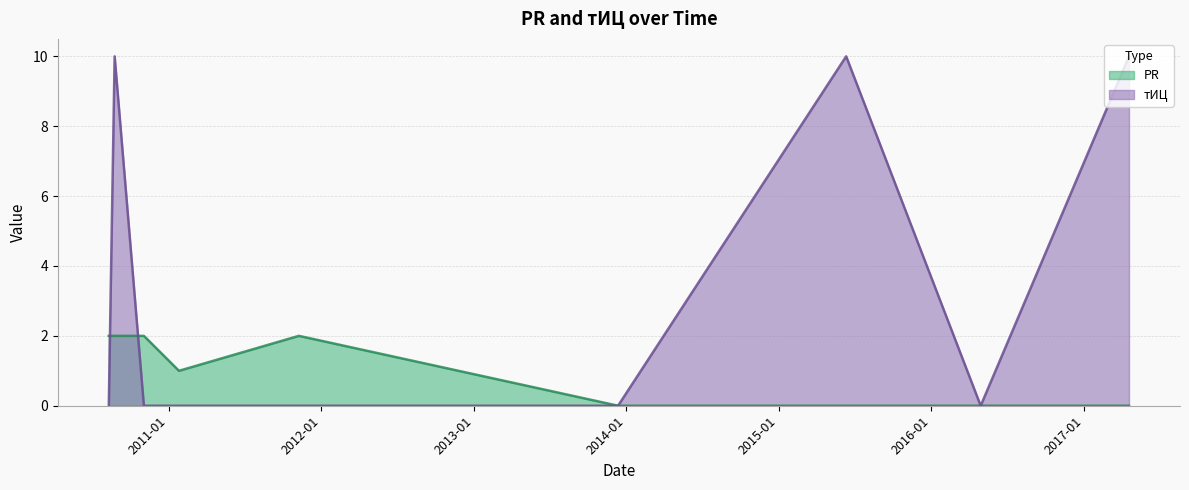

The value of тИЦ at 2011-01-26 is 0. True or false?

True